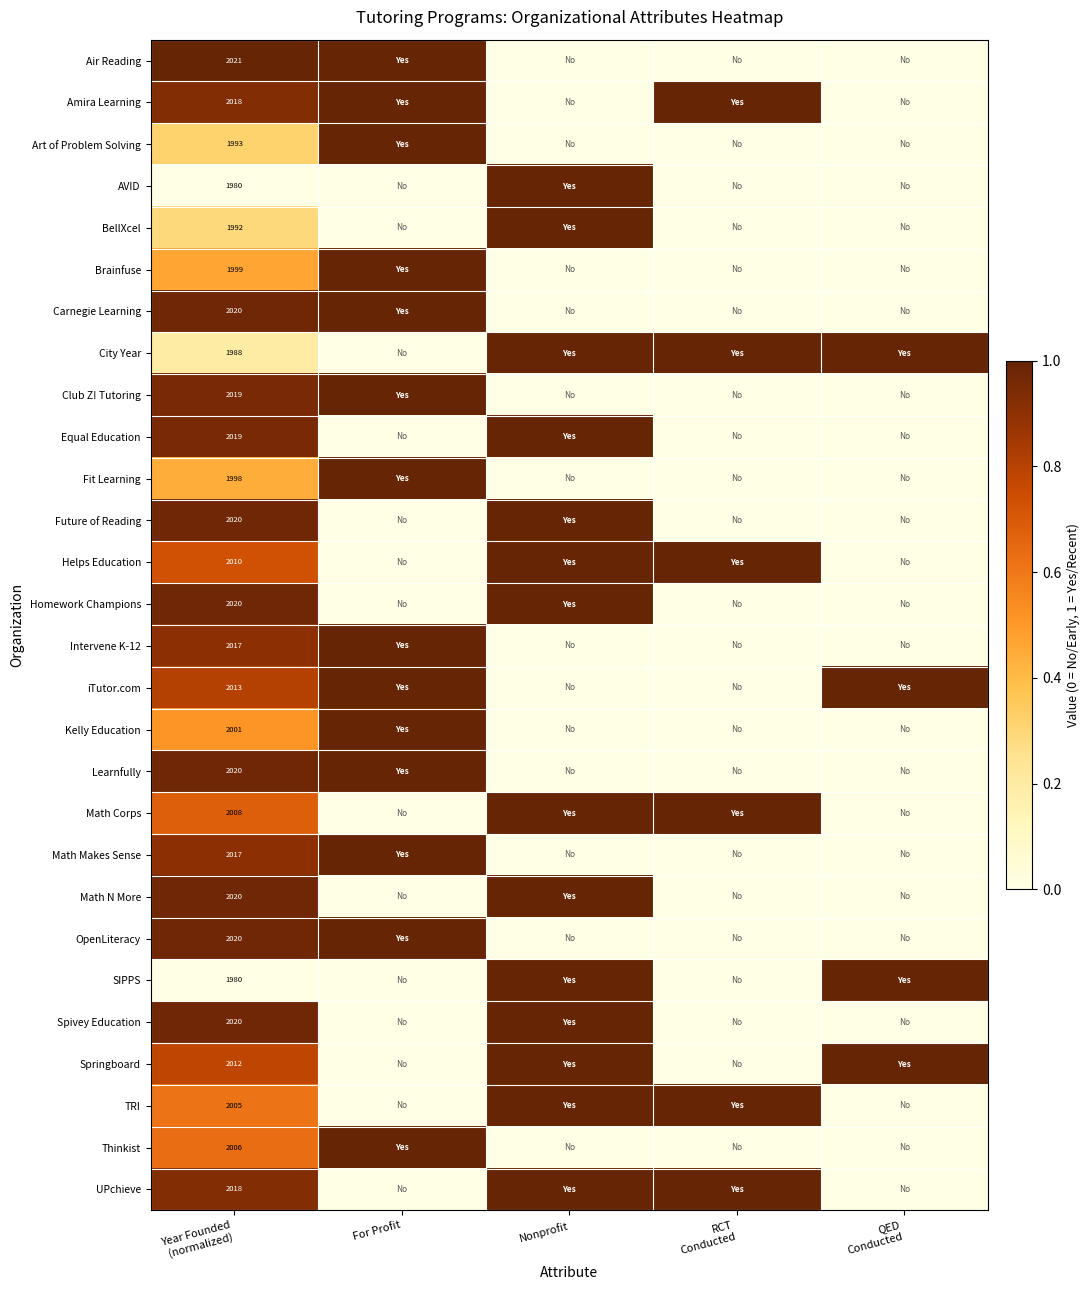

True or false: Kelly Education has a value of 0.4 at For Profit.

False